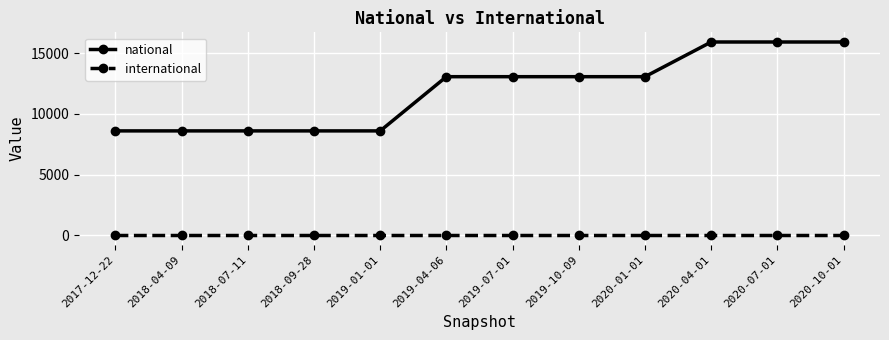

Rank the series by their average value, from lowest to highest.

international, national